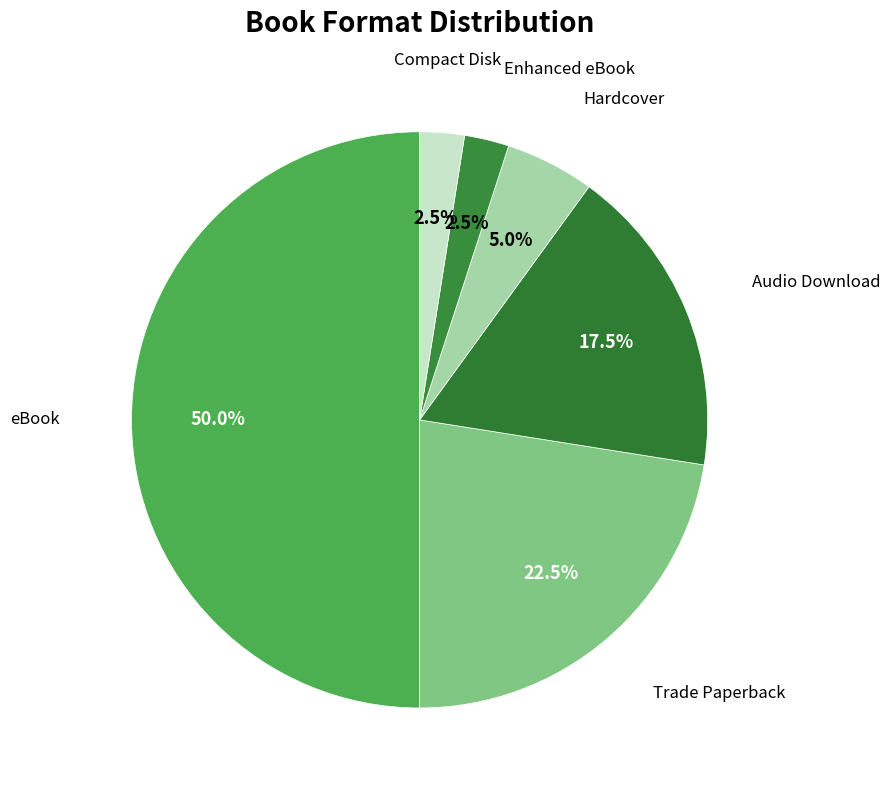

Does any single category account for the majority?

No